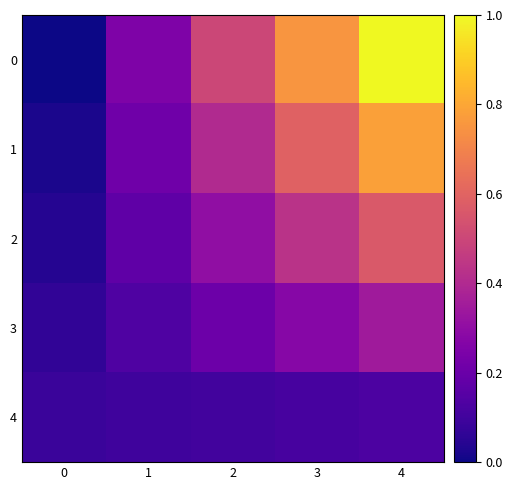

At which category is the sum across all series the highest?

4